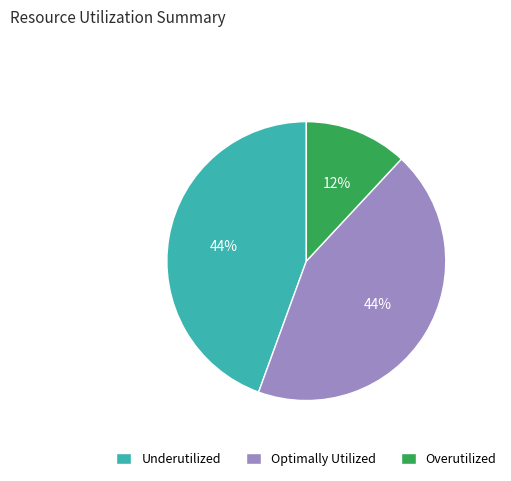

What is the ratio of the value at Overutilized to the value at Optimally Utilized?

0.3